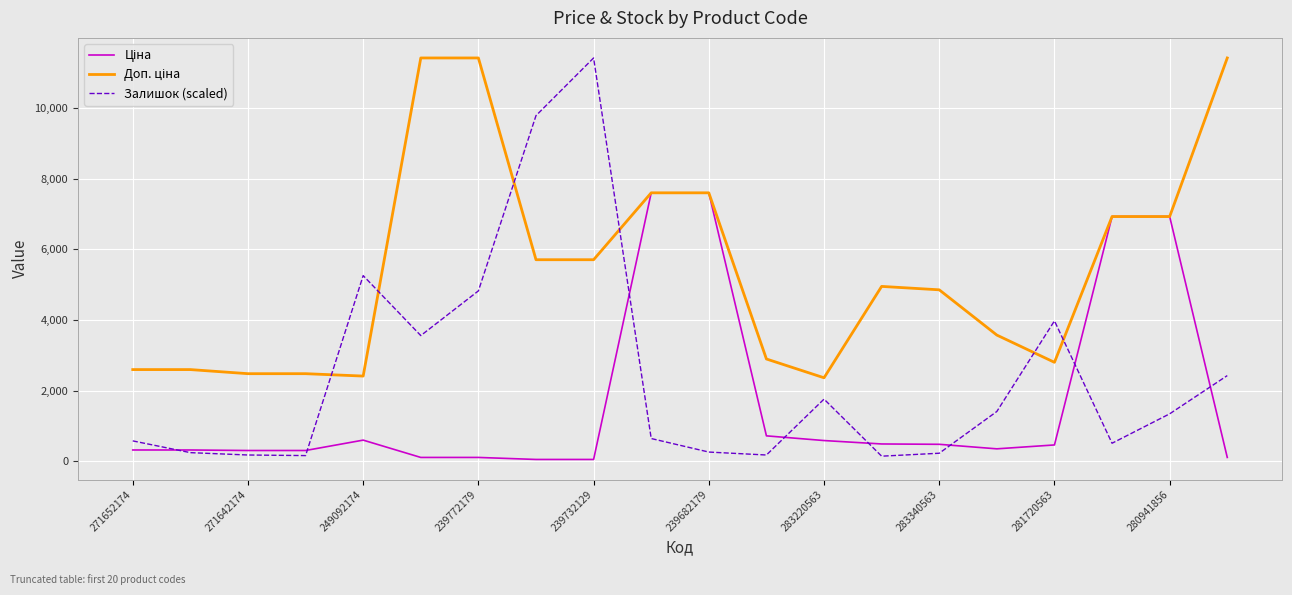

Which series has the largest range (max minus min)?

Залишок (scaled)